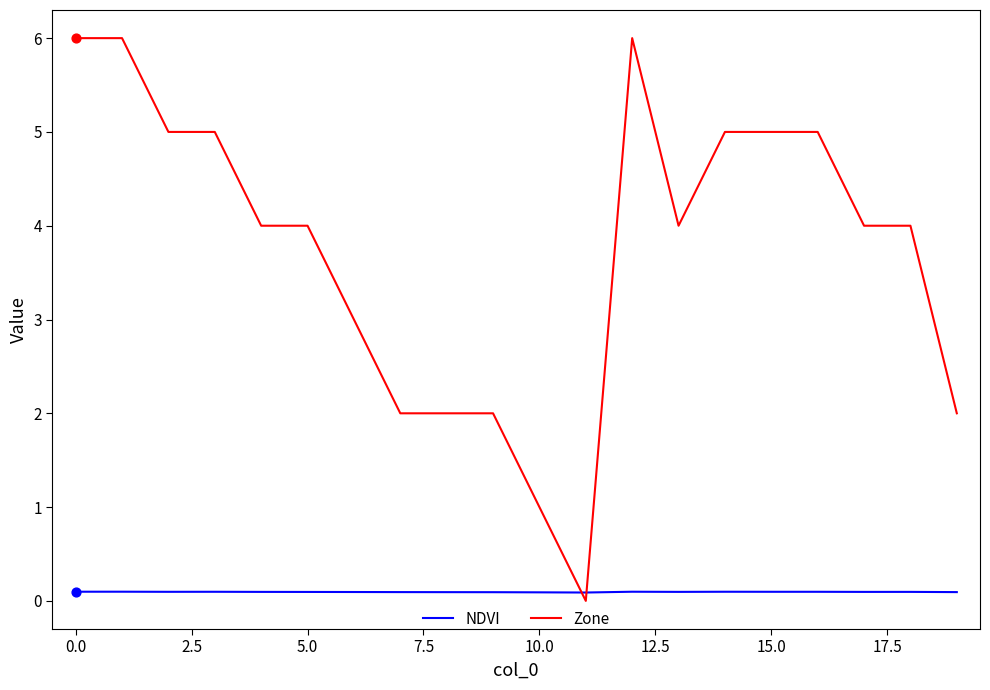

What are all the series names shown in the legend?

NDVI, Zone